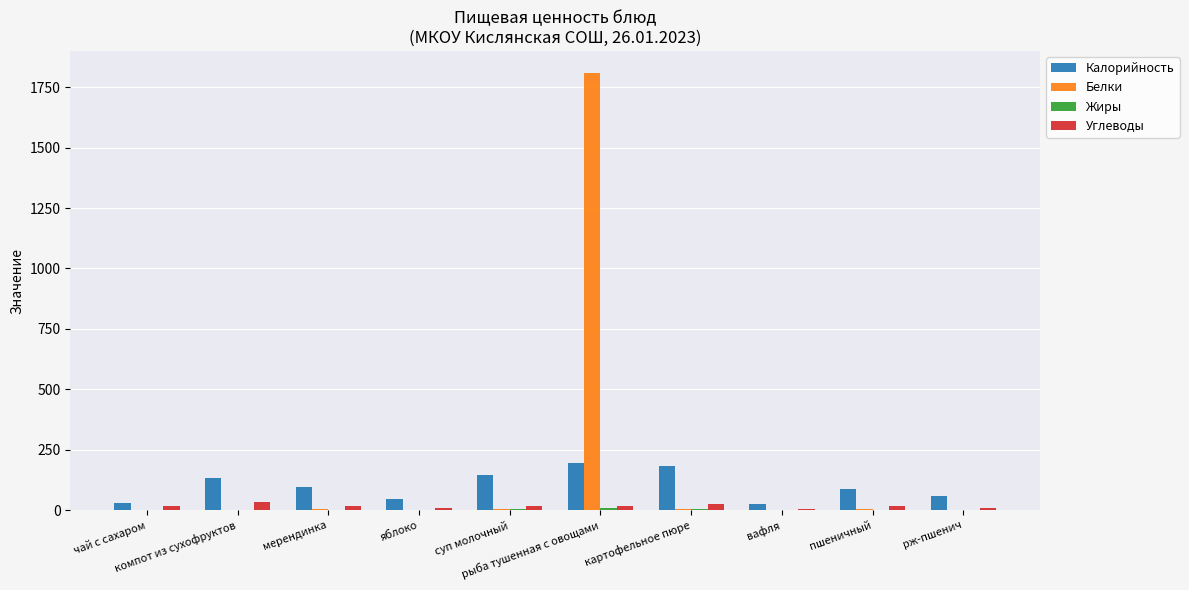

How many data points does each series have?

10